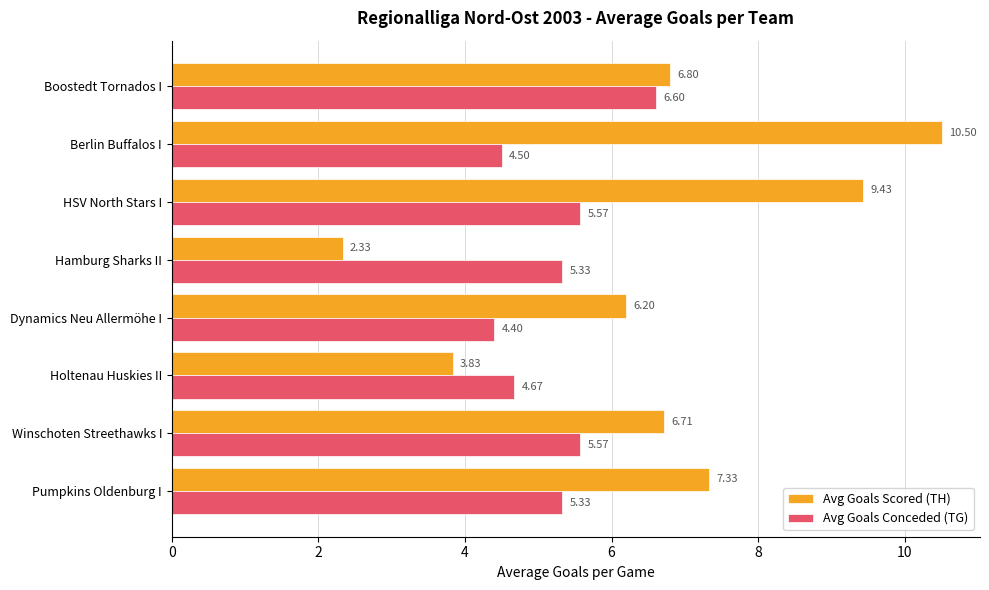

Which series has the largest range (max minus min)?

Avg Goals Scored (TH)